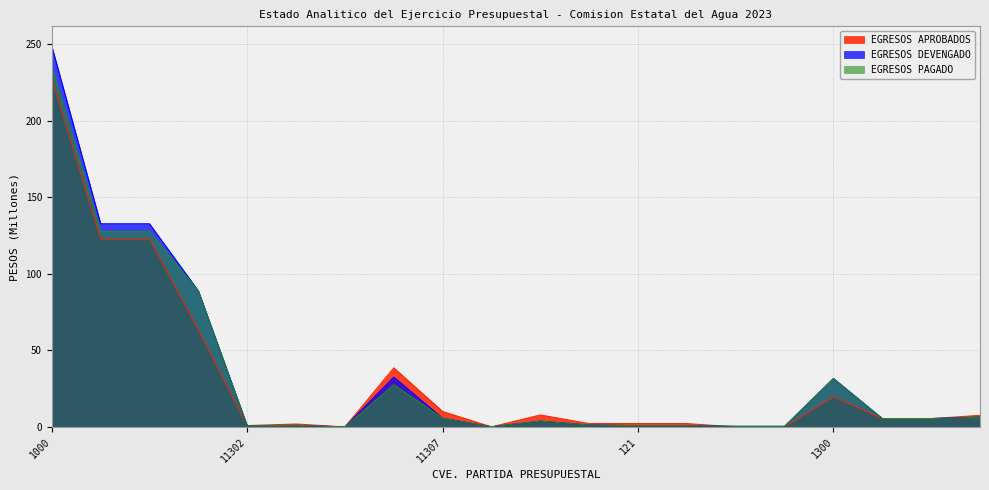

List the labels in order of EGRESOS PAGADO value, largest first.

1000, 1100, 113, 11301, 1300, 11306, 132, 11307, 131, 13101, 11310, 1200, 11303, 121, 12101, 11302, 122, 12201, 11308, 11304